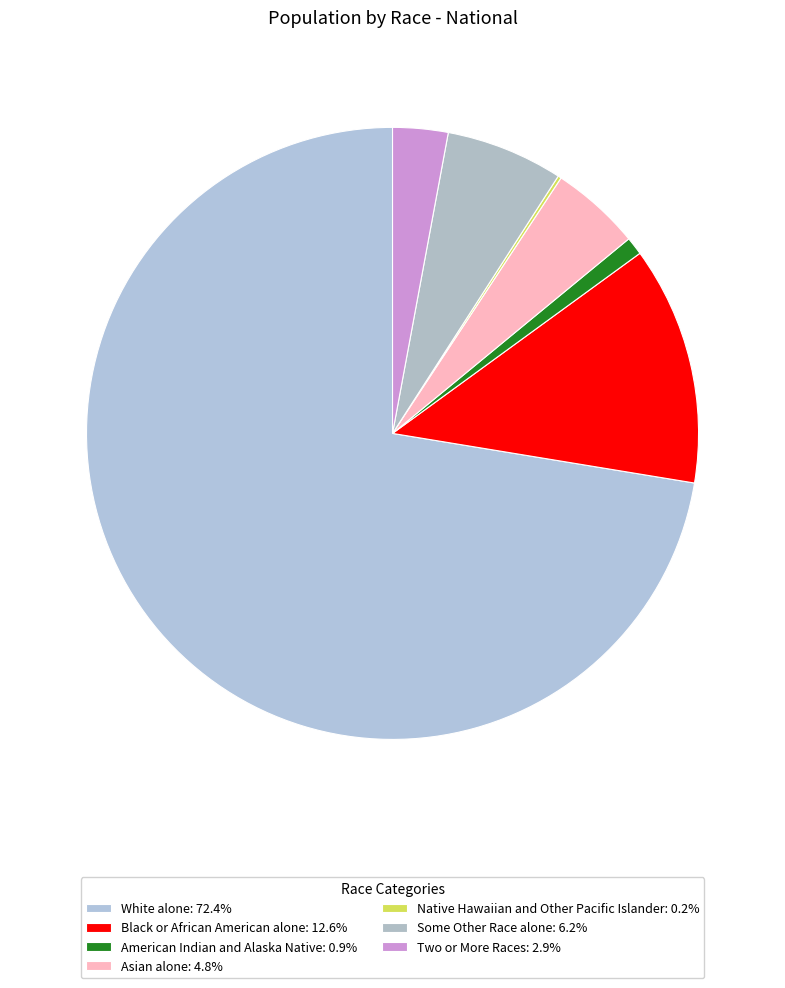

Count the number of slices in the pie.

7